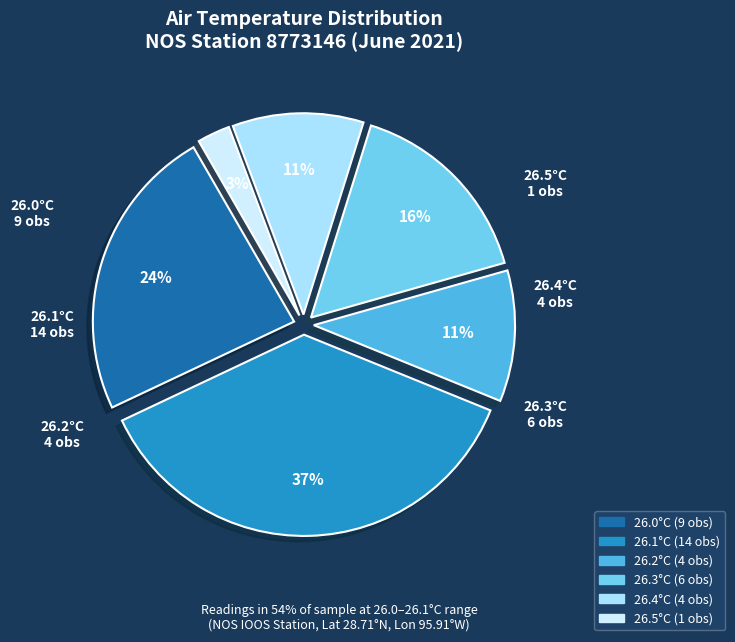

Which has a higher value, 26.1°C or 26.2°C?

26.1°C